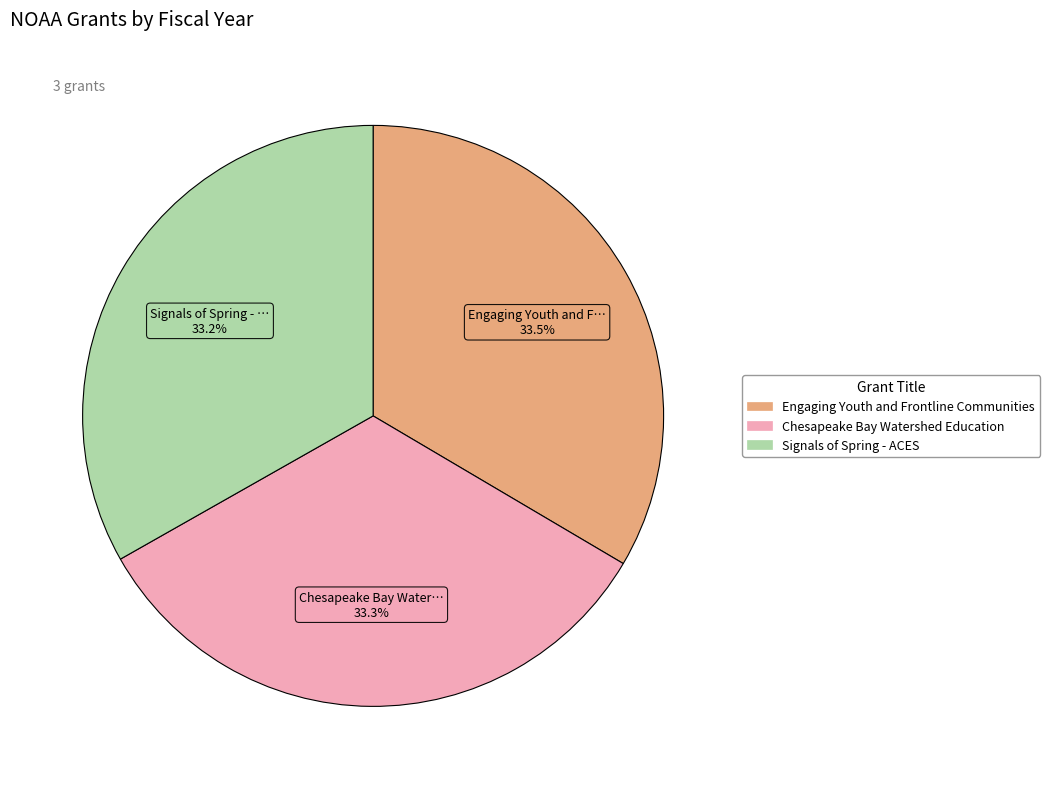

How many segments does this pie chart have?

3